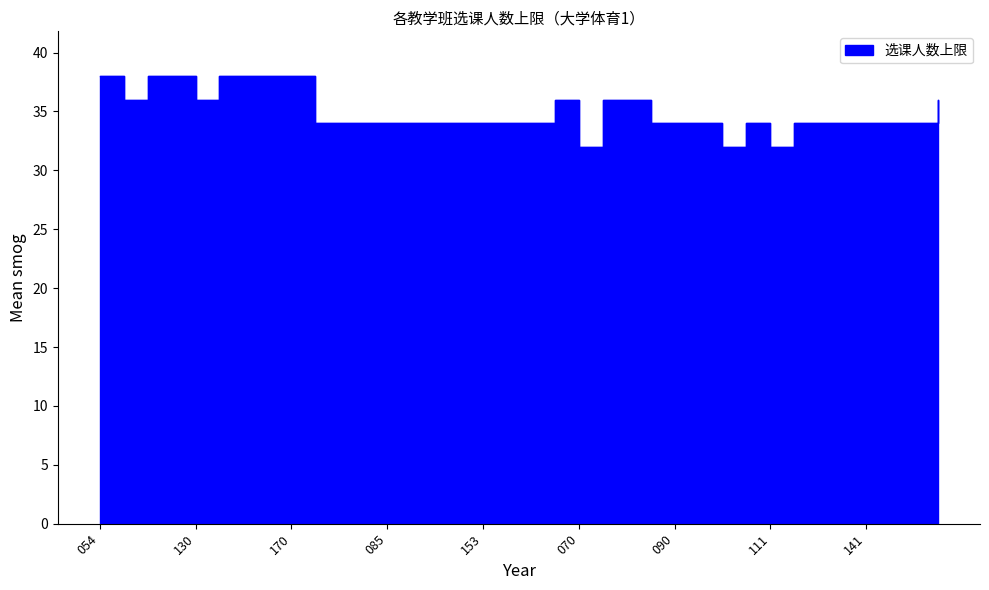

Is it true that the value at 096 is 55?

False